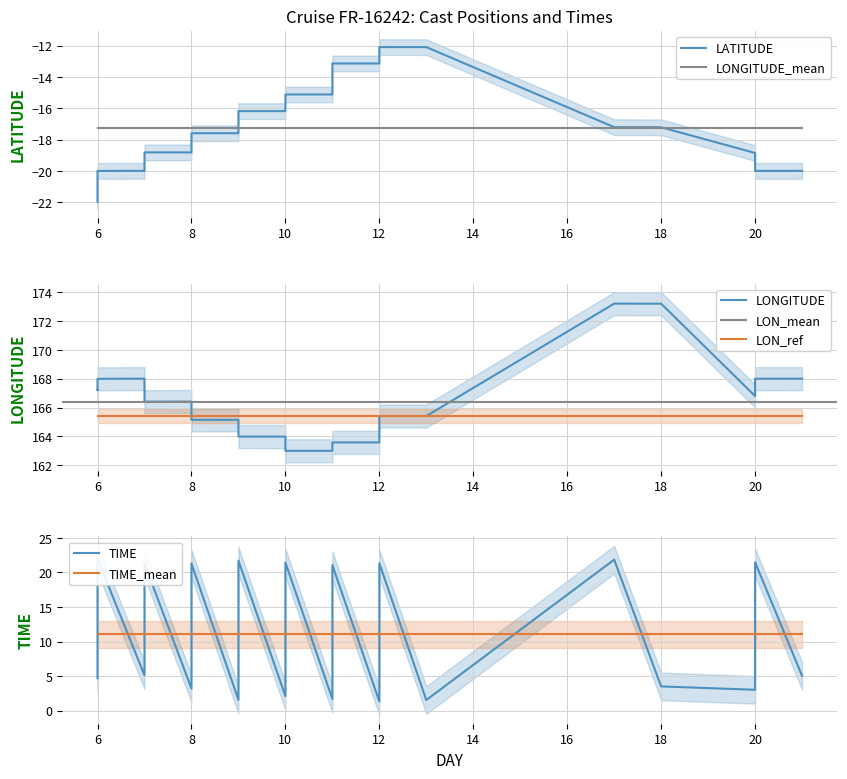

At 6, list the series in order from largest to smallest.

LONGITUDE, TIME, LATITUDE